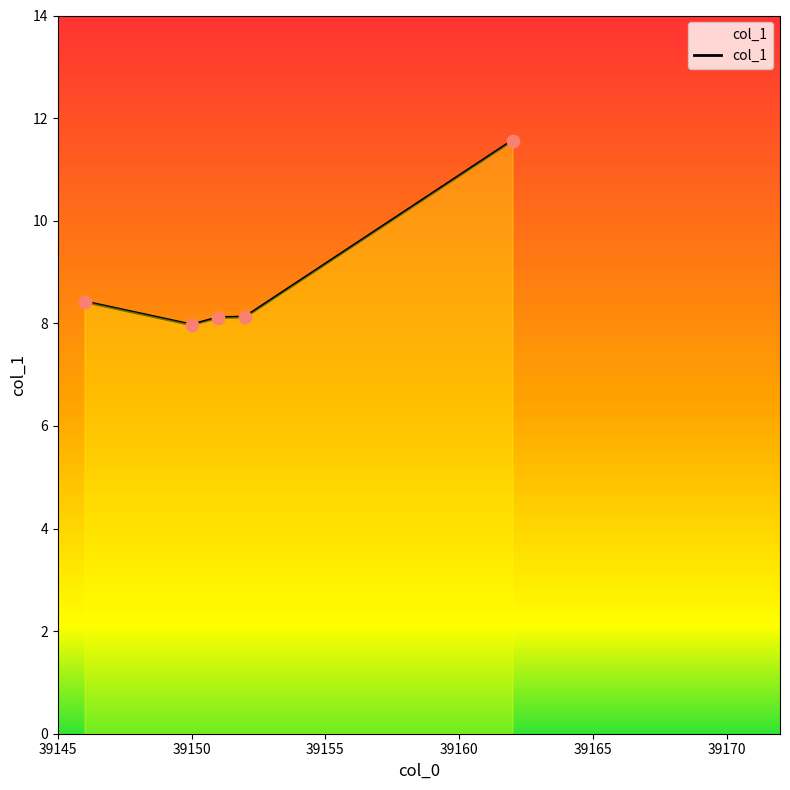

True or false: there are more than 2 points higher than both neighbors.

False